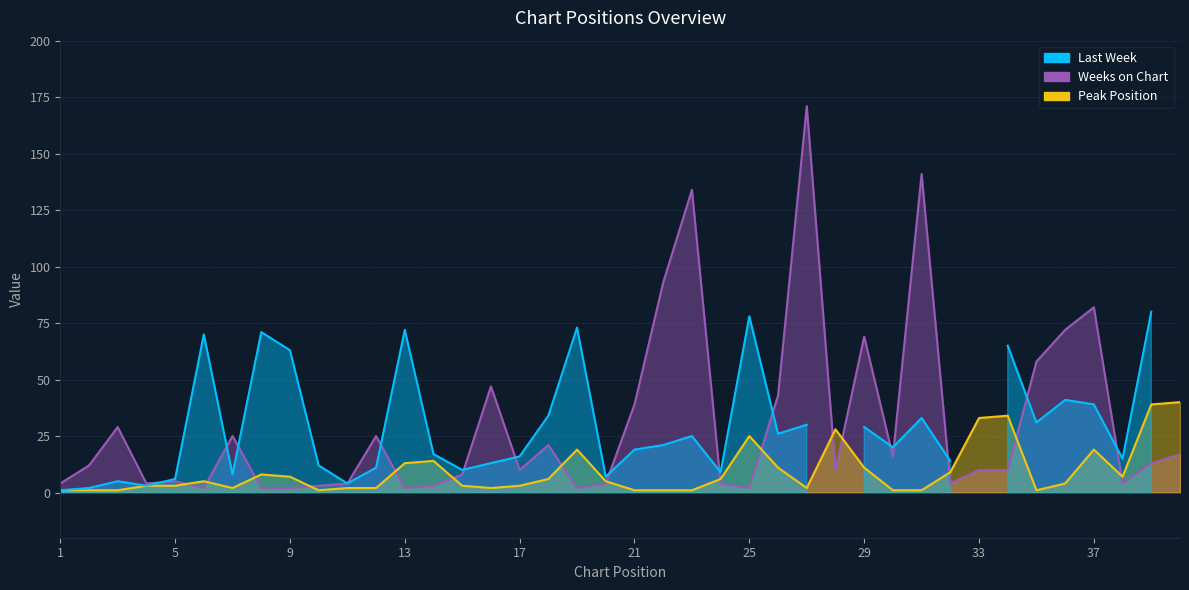

Which series changed the most between 29 and 33?

Weeks on Chart